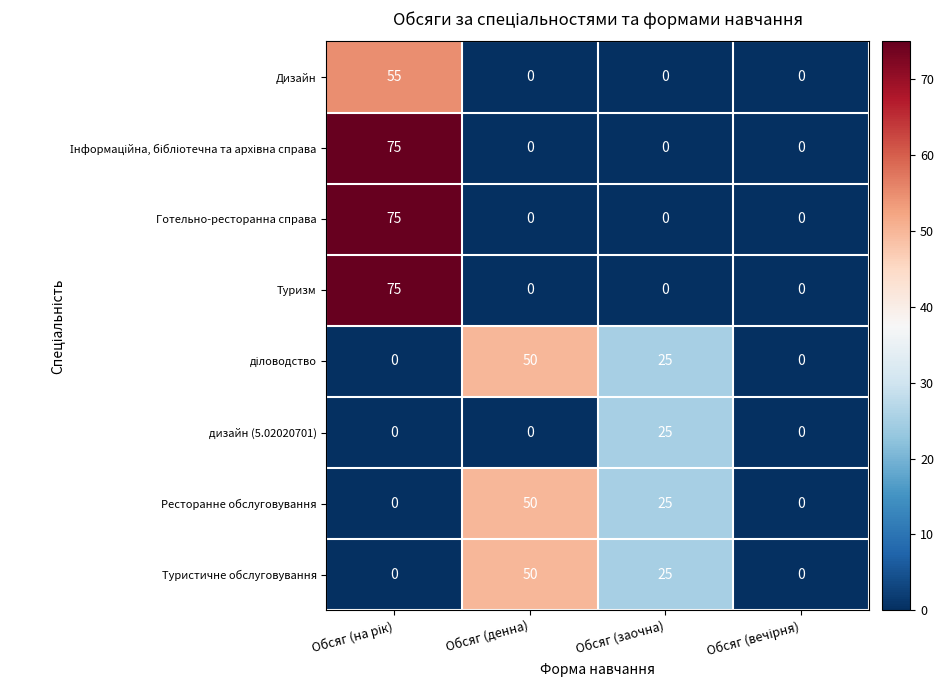

What is the maximum value shown in the chart?

75